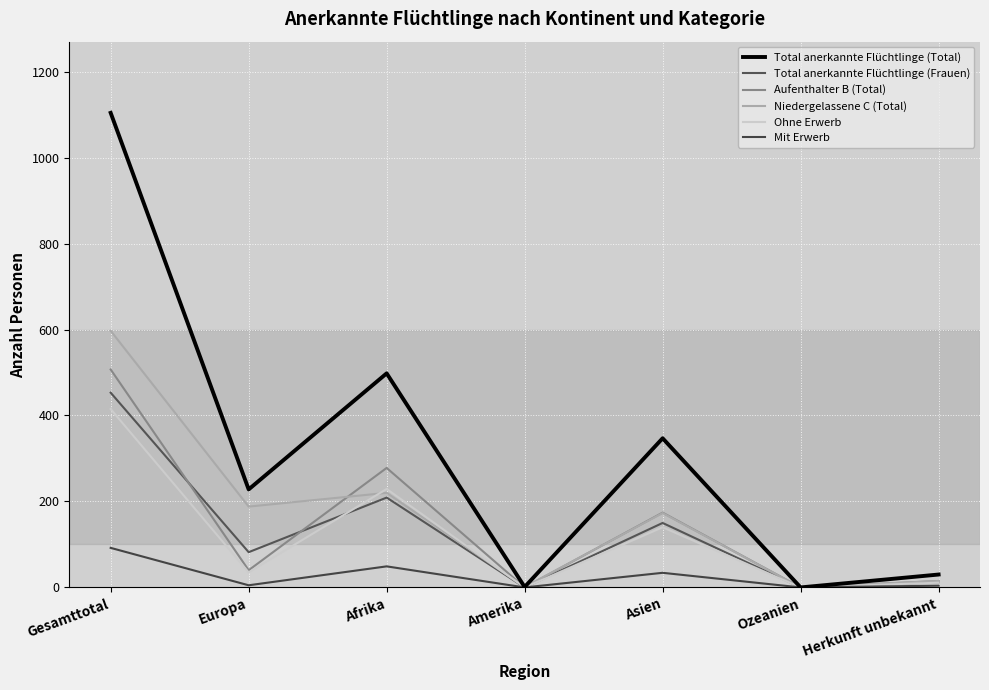

True or false: Total anerkannte Flüchtlinge (Frauen) has a value of 82 at Europa.

True